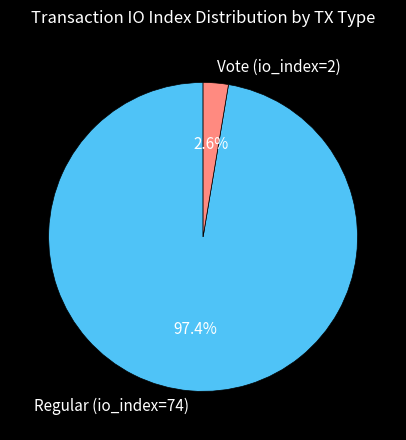

Which slice is the smallest?

Vote (io_index=2)